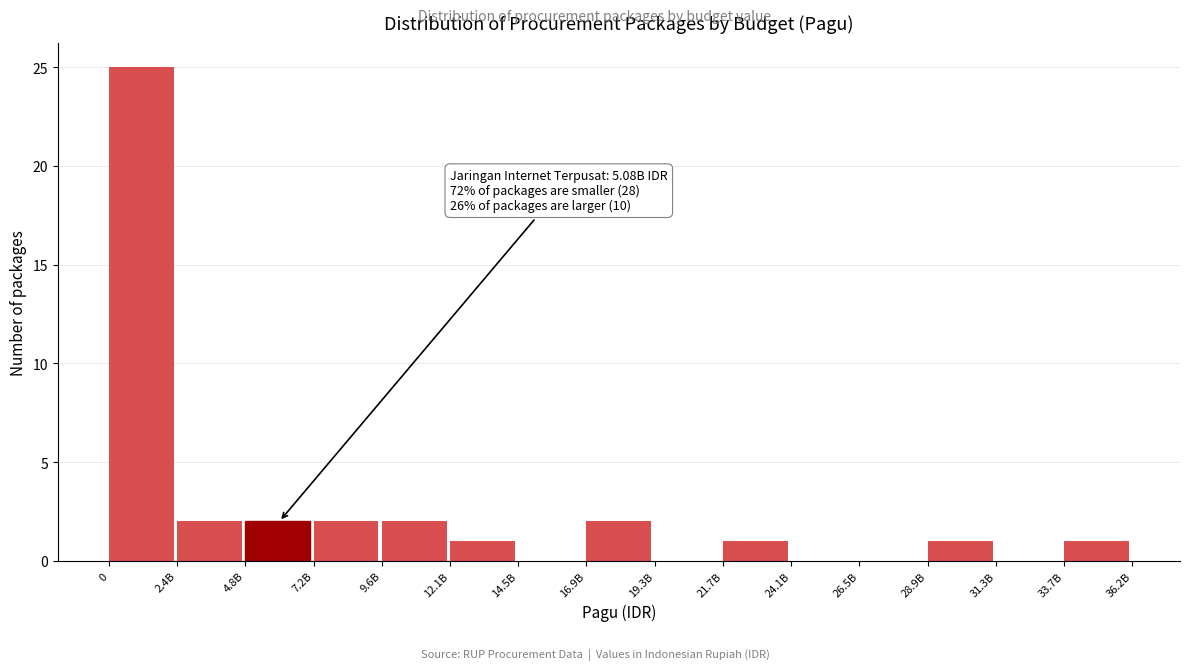

Reading left to right, transcribe all the data shown in this chart.

0=25	2.4B=2	4.8B=2	7.2B=2	9.6B=2	12.1B=1	14.5B=0	16.9B=2	19.3B=0	21.7B=1	24.1B=0	26.5B=0	28.9B=1	31.3B=0	33.7B=1